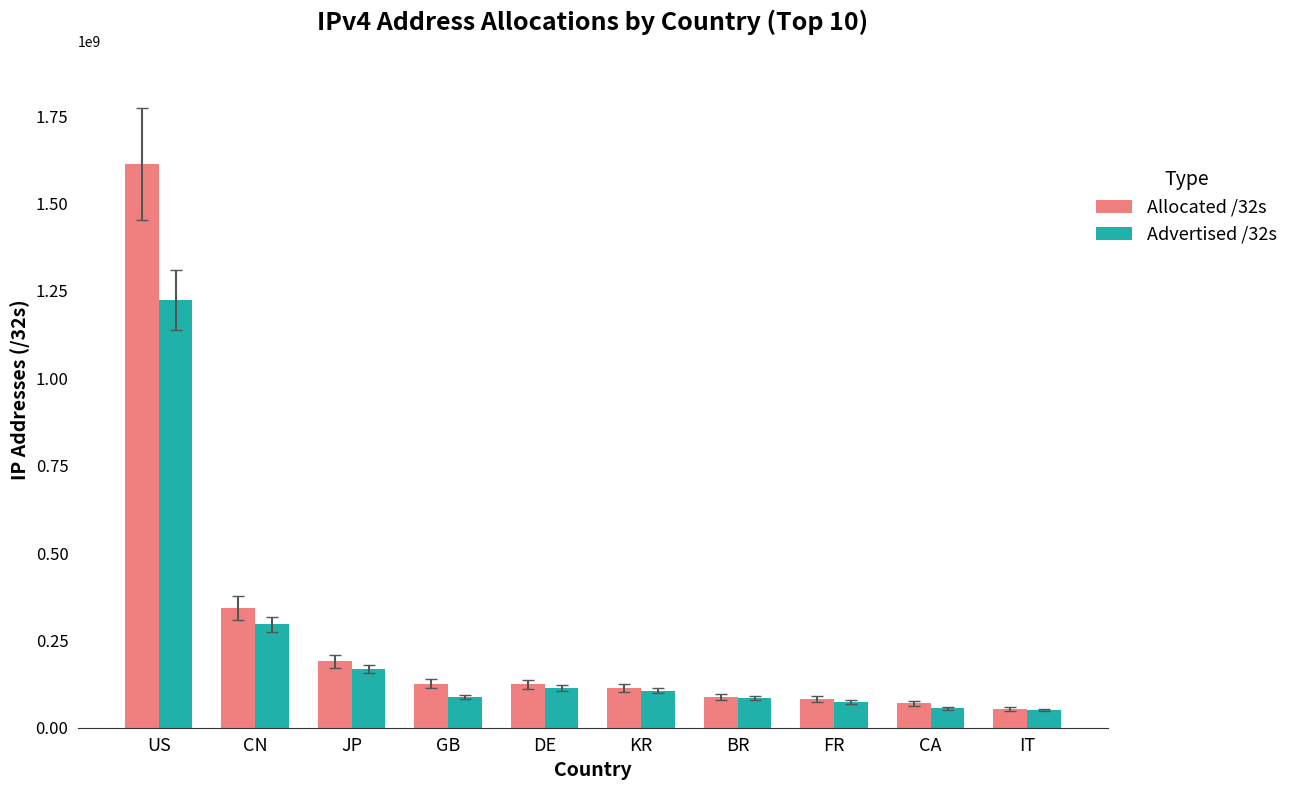

What is the sum of all Allocated /32s values?

2801843288